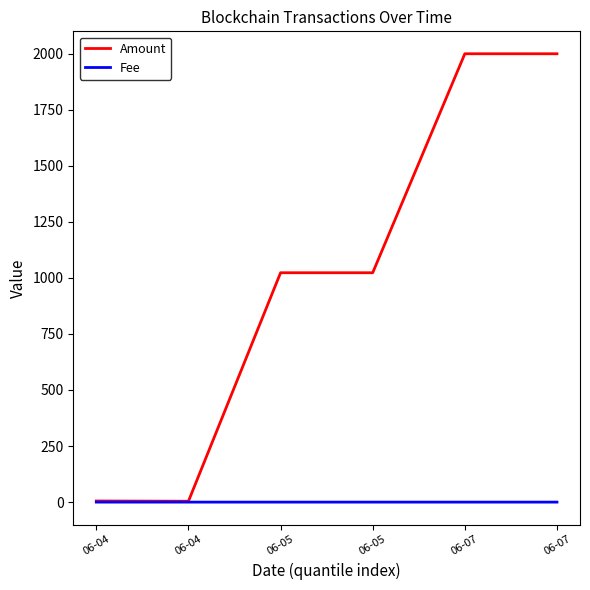

Between 06-04 and 06-05, which series saw the biggest shift?

Amount